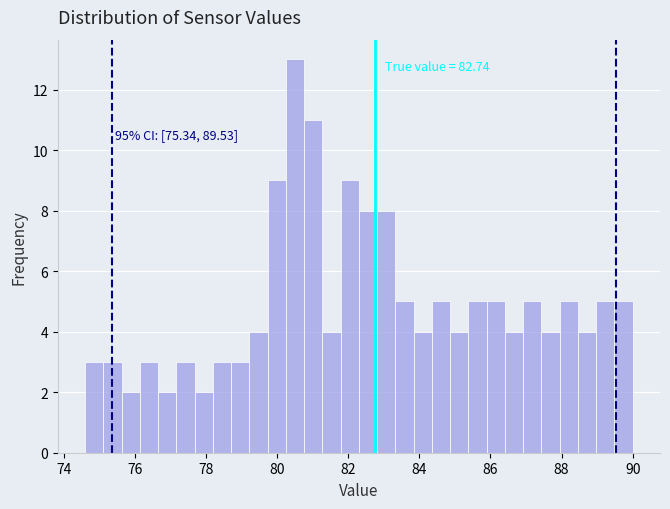

Read against the x-axis, roughly where is the centre of the tallest bar?

80.6